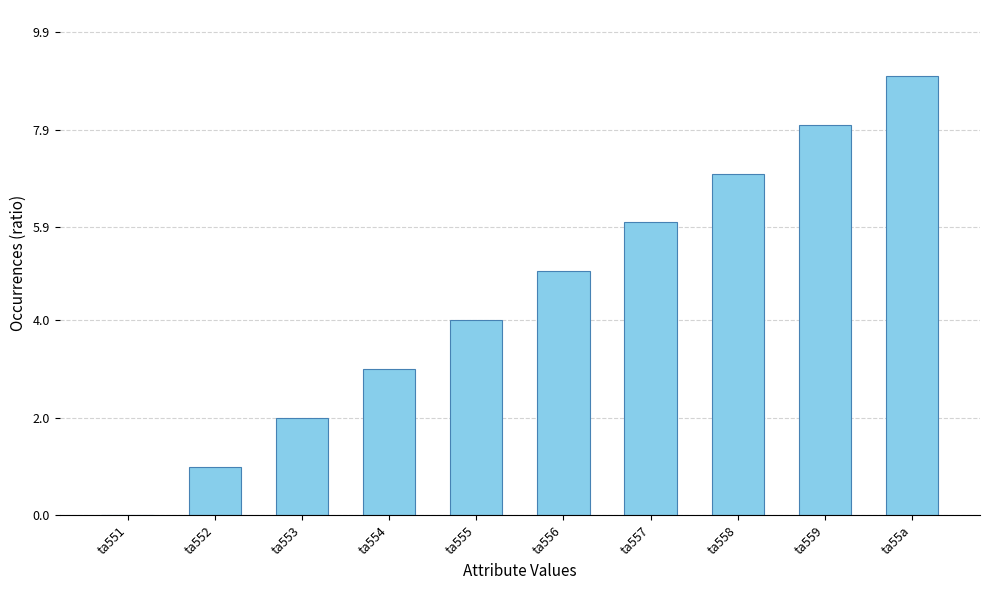

Between ta556 and ta555, which is larger?

ta556